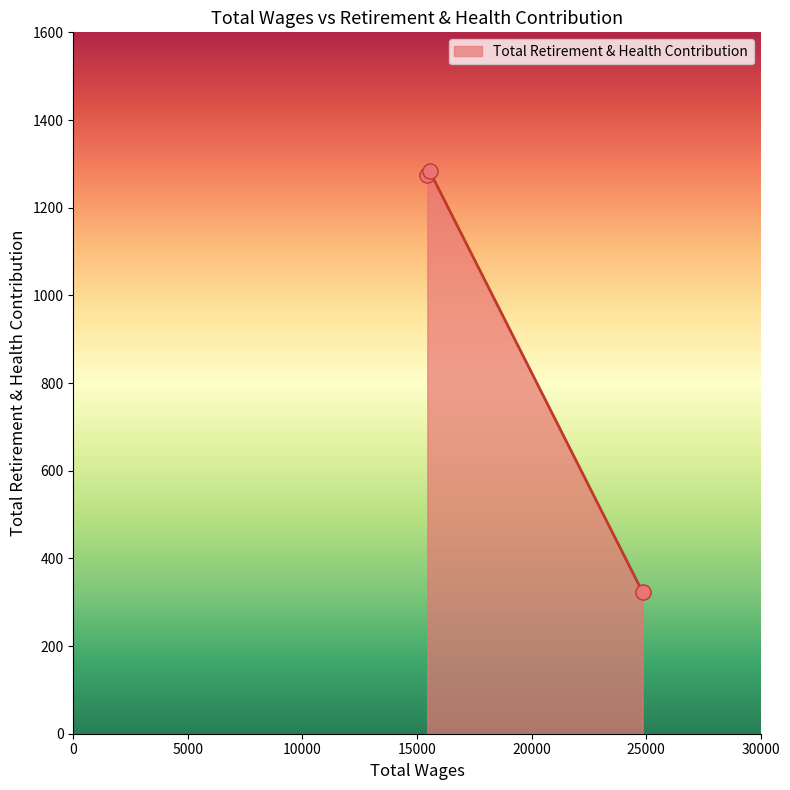

What is the greatest value displayed?

1283